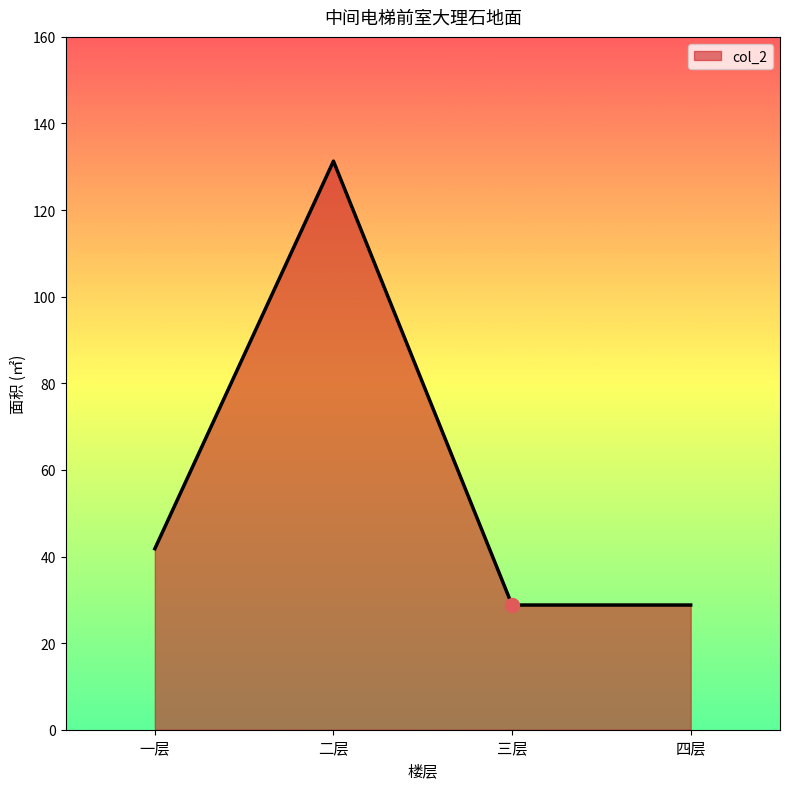

The value at 一层 is 69.7. True or false?

False